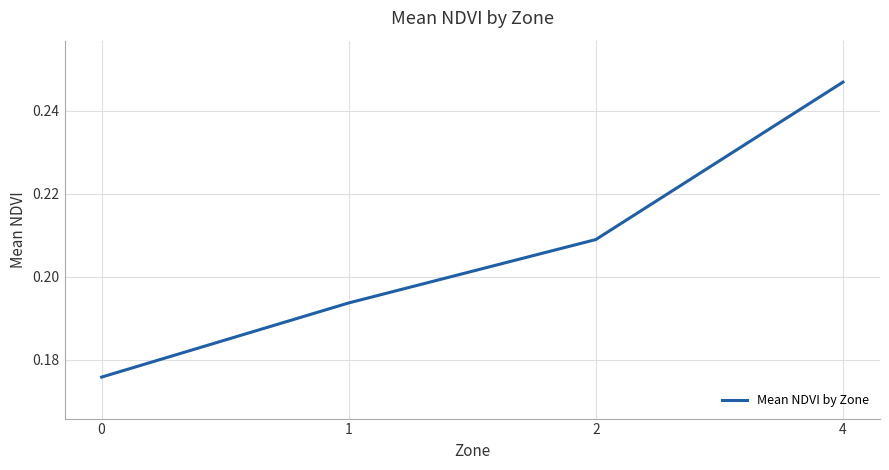

True or false: the data has more than 0 interior local peaks.

False